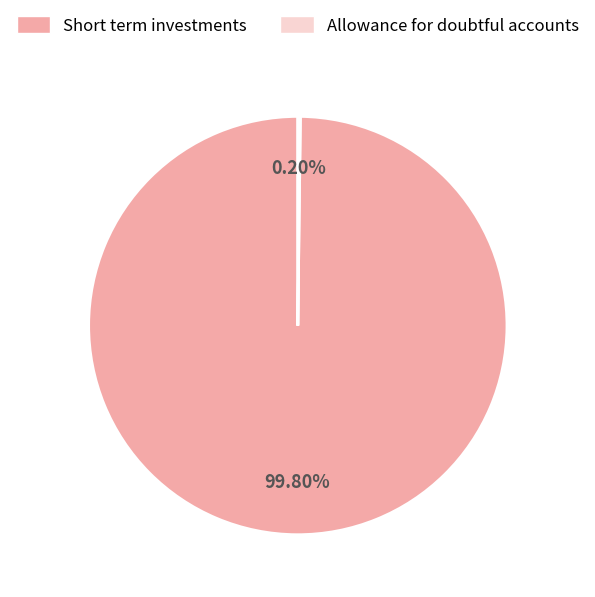

Which slice is the largest?

Short term investments